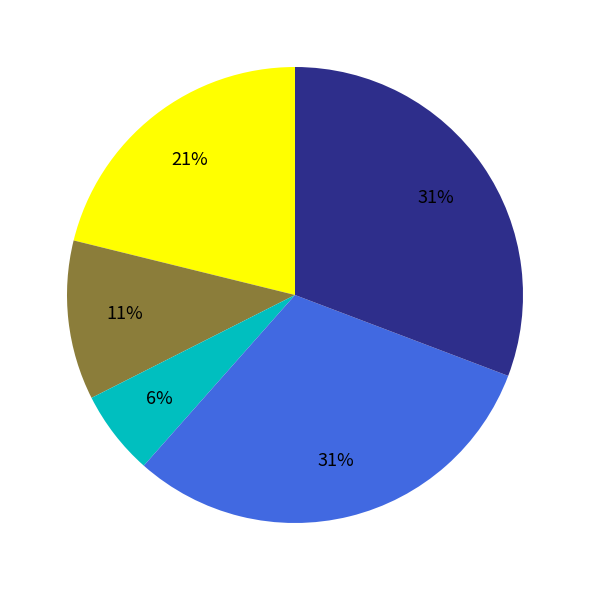

To the nearest percent, what is the average slice percentage?

20%